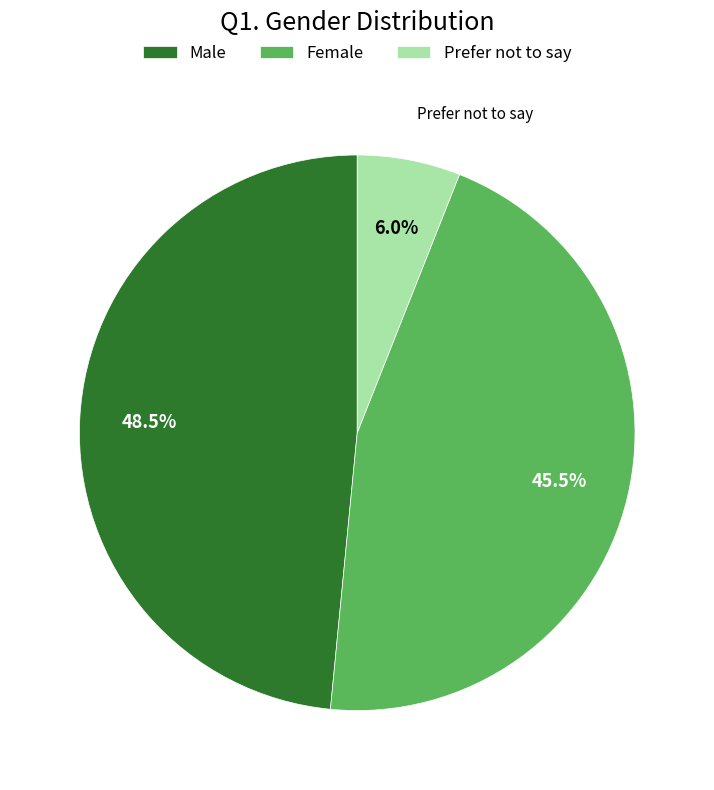

How many slices are in this pie chart?

3